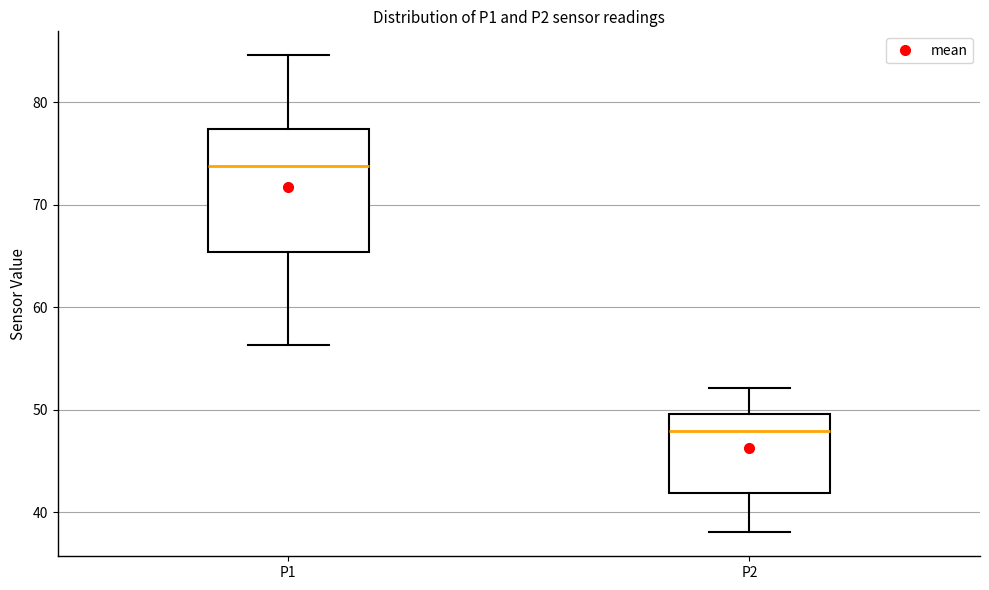

Where is the upper edge of the box for P2 on the y-axis? The values are not printed on the chart, so give them approximately, as read against the axis.

50